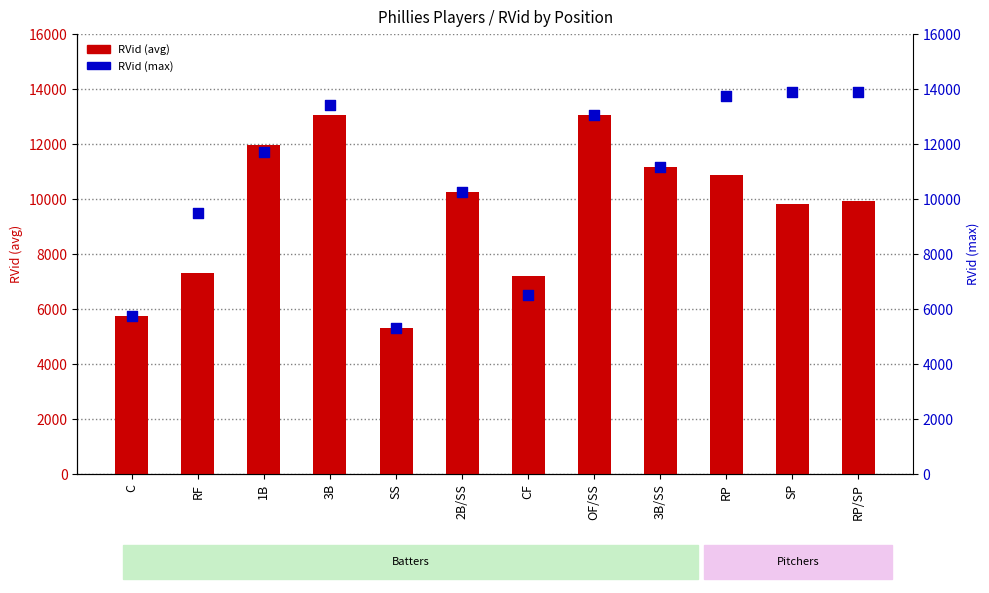

Which series reaches the minimum Y coordinate?

RVid (avg)